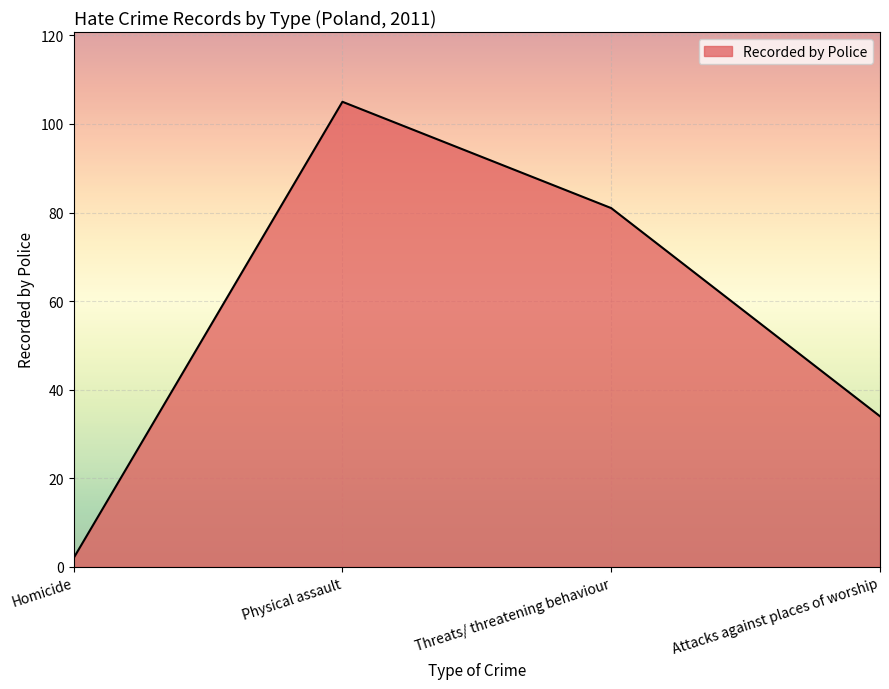

At which category does the chart reach its peak across all series?

Physical assault